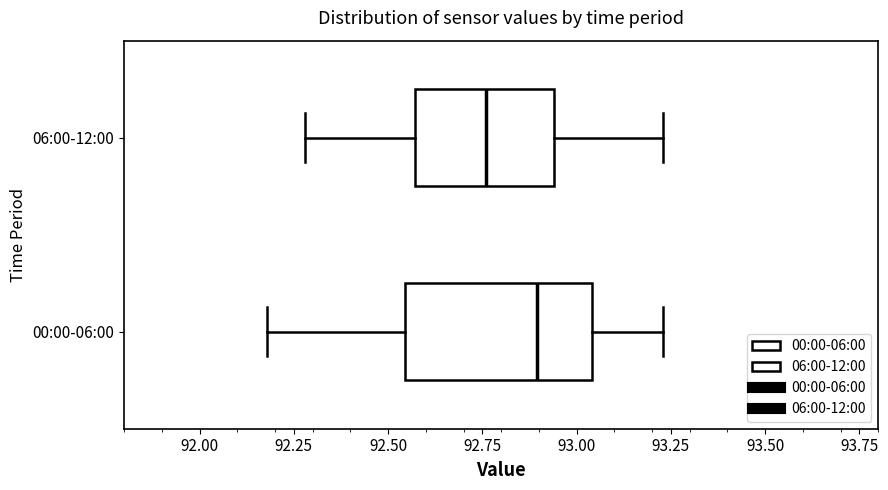

Reading bottom to top, read every box against the x-axis: the position of its median line, the range the box covers, and the ends of its whiskers. The values are not printed on the chart, so give them approximately, as read against the axis.

00:00-06:00: median 92.90, box 92.55 to 93.05, whiskers 92.20 to 93.25
06:00-12:00: median 92.75, box 92.55 to 92.95, whiskers 92.30 to 93.25